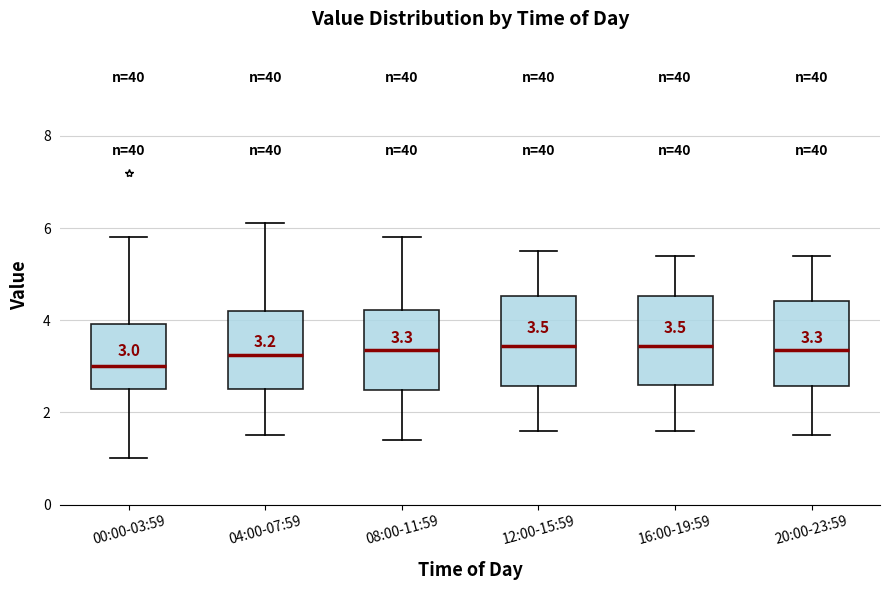

Which box has the lowest median line?

00:00-03:59